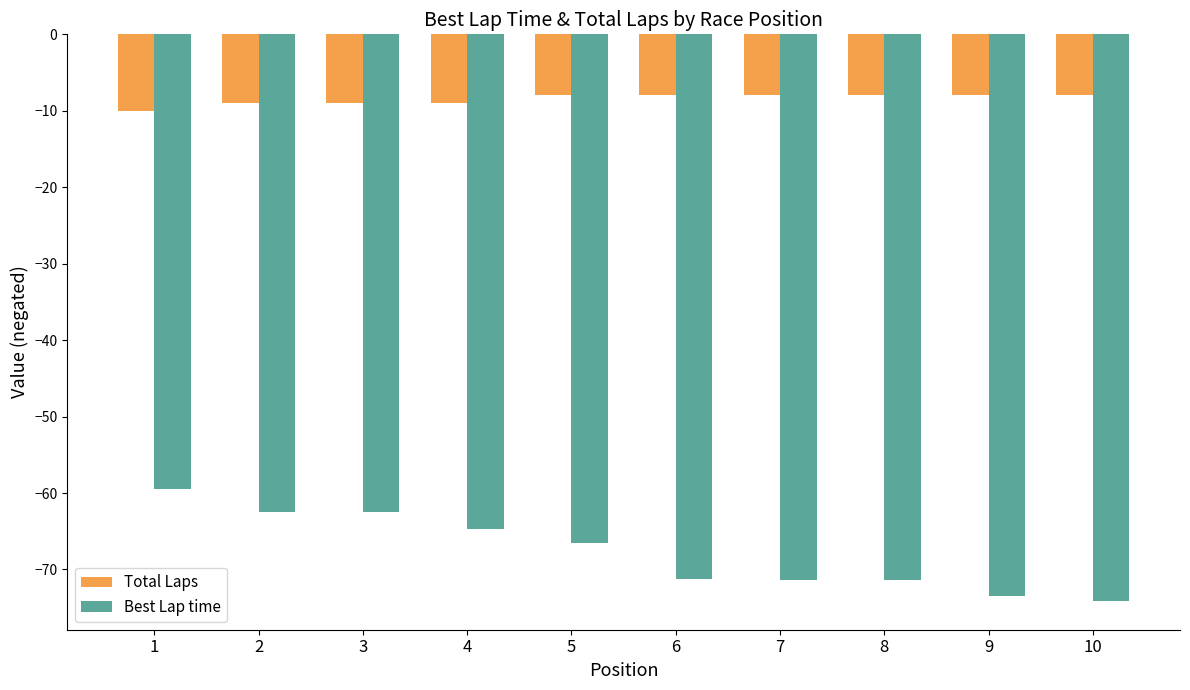

Which series has the largest range (max minus min)?

Best Lap time